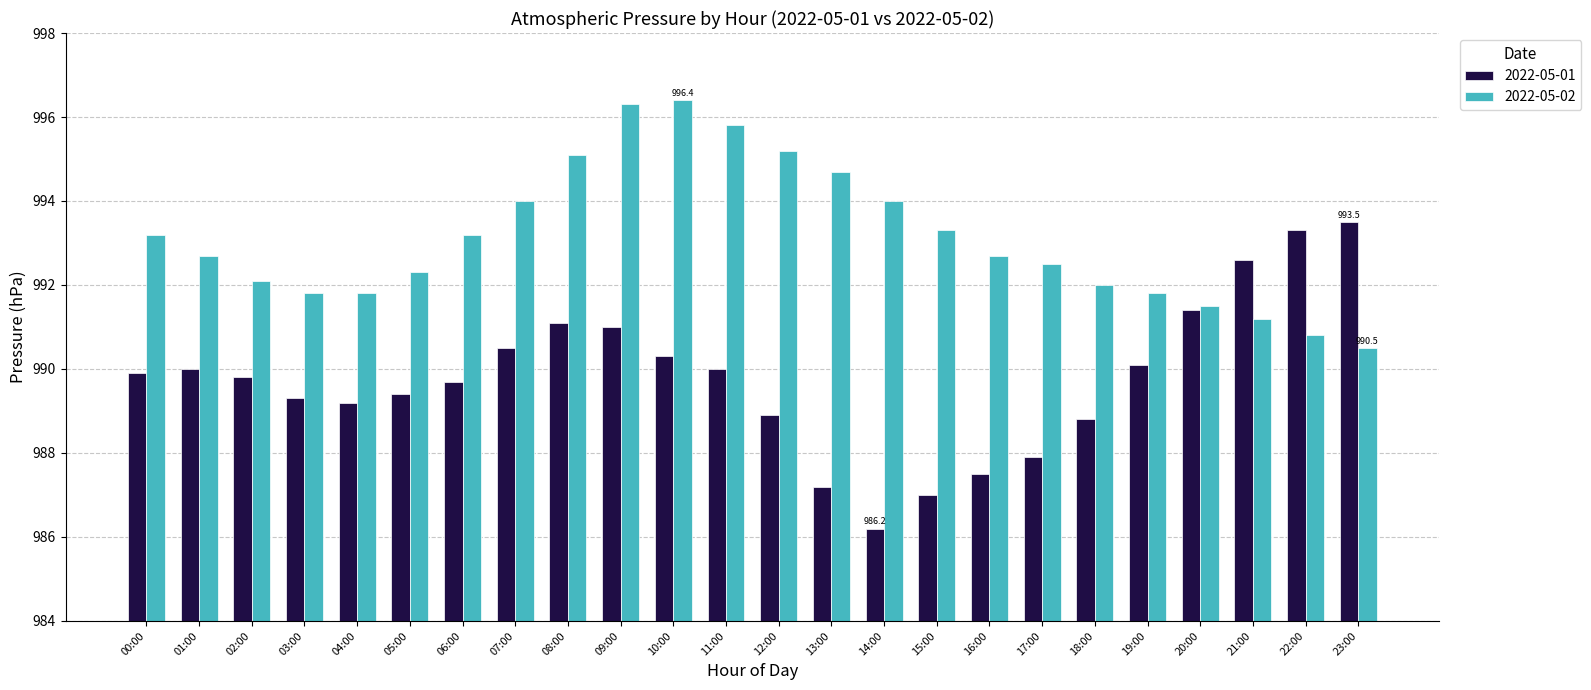

What position from the left is 04:00?

5